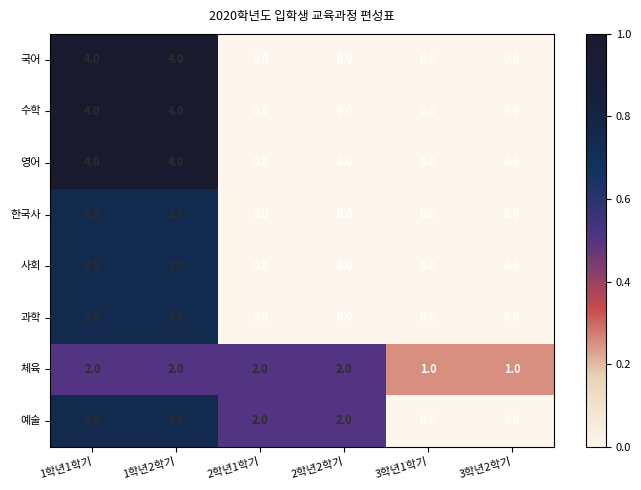

What is the difference between the 영어 values at 1학년1학기 and 3학년2학기?

4